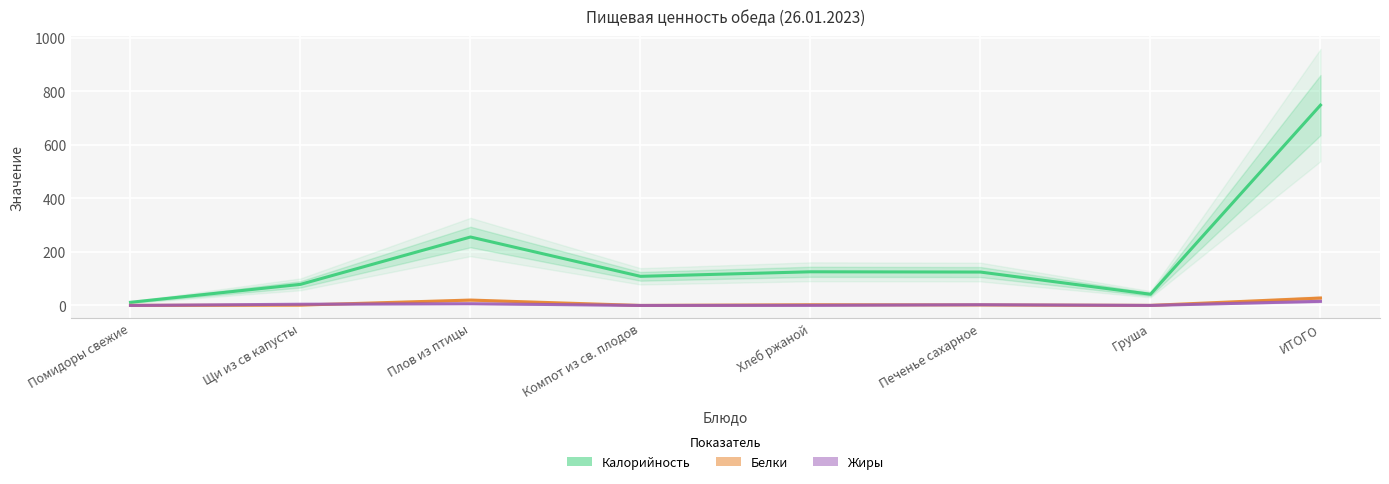

Which series has the largest range (max minus min)?

Калорийность